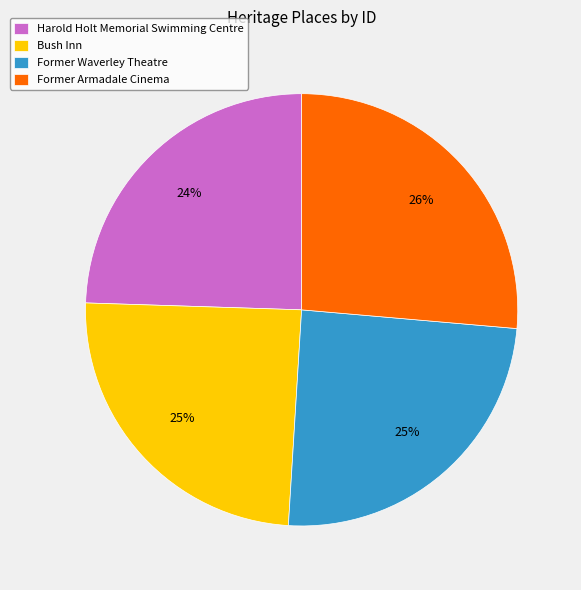

What percentage is the Former Armadale Cinema slice, to the nearest percent?

26%